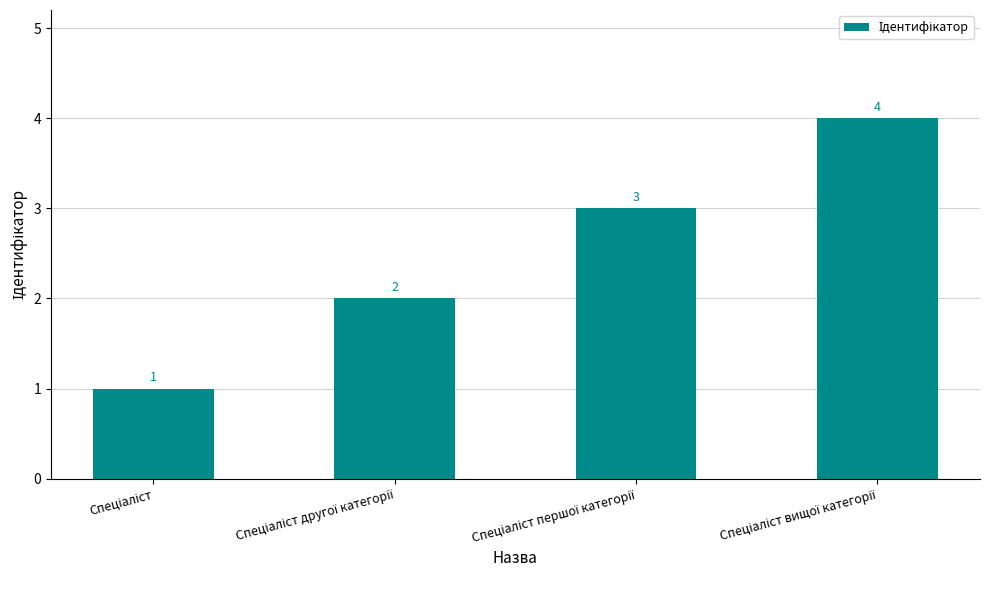

How many values are between 2 and 4?

3